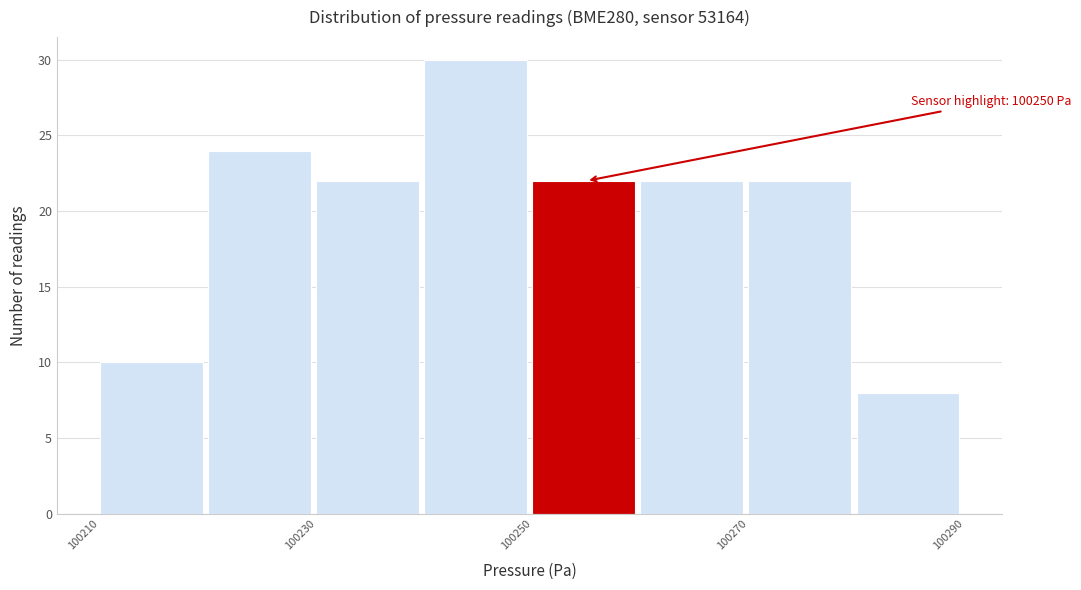

Which range on the x-axis has the tallest bar?

100240 to 100250